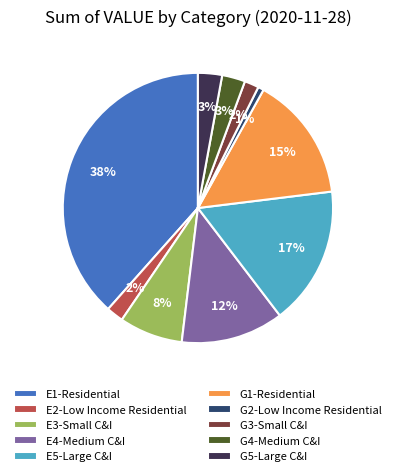

Which category has the biggest portion of the pie?

E1-Residential